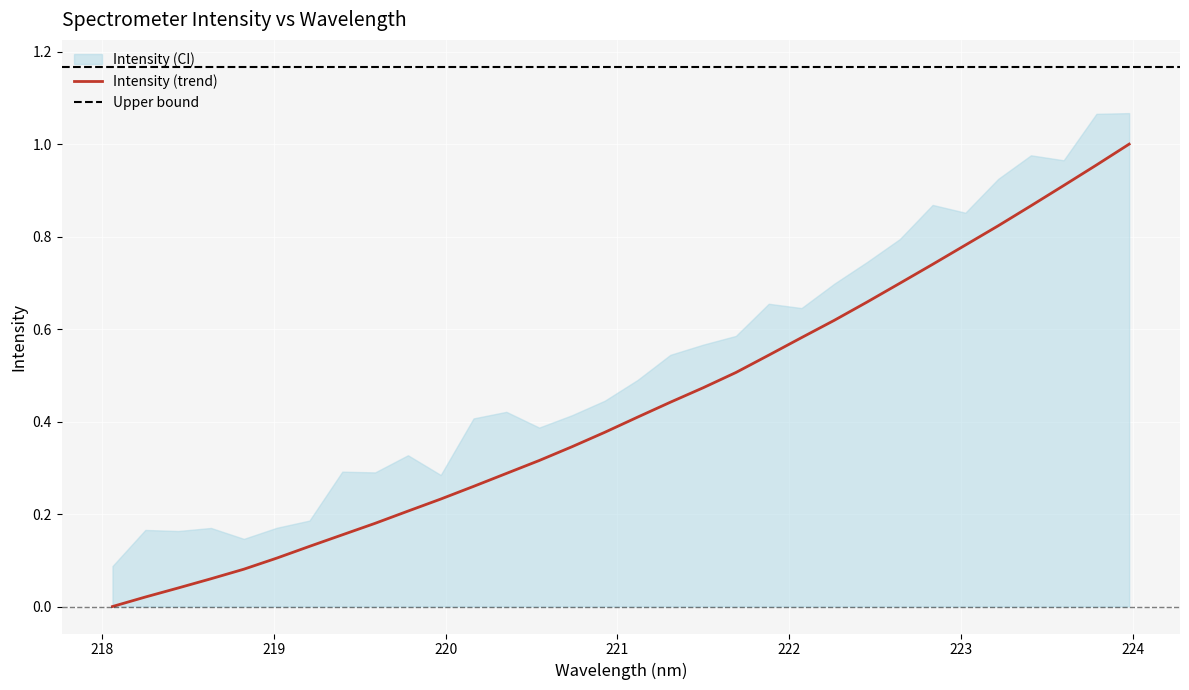

Is it true that the value at 223.9802 is 1.0?

True